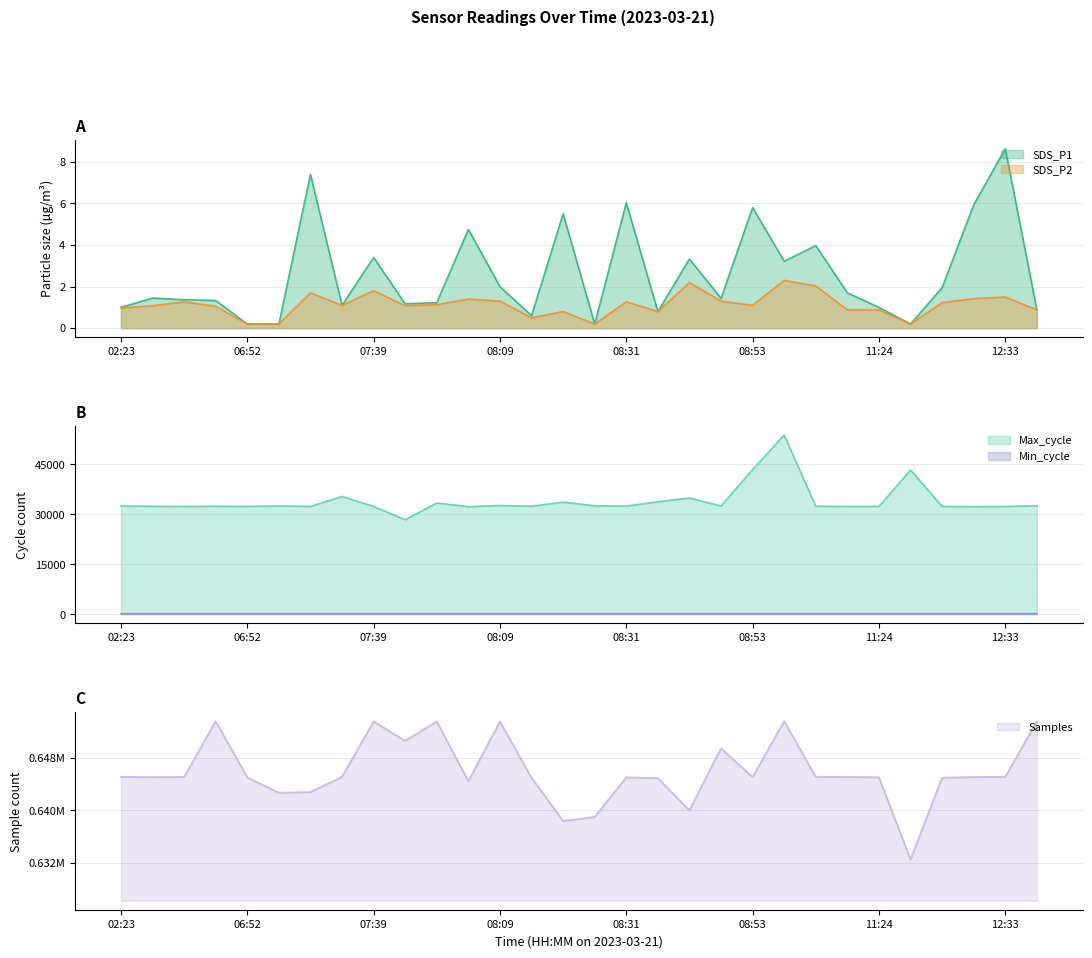

At 06:57, list the series in order from largest to smallest.

Samples, Max_cycle, Min_cycle, SDS_P1, SDS_P2